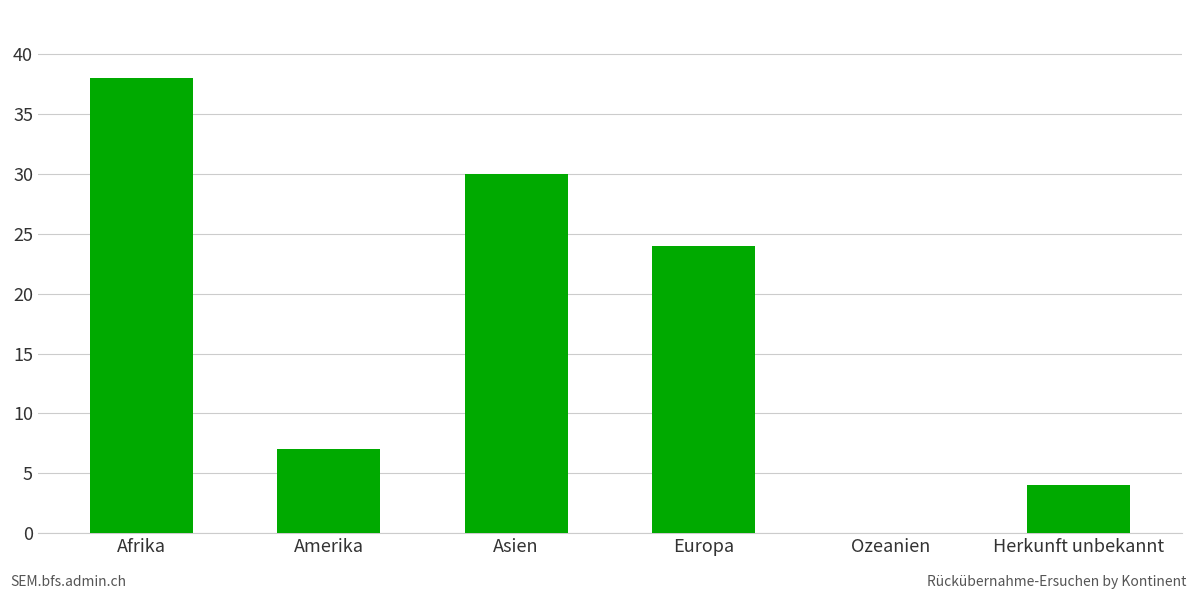

Are the bars grouped side by side (vs. stacked)?

No